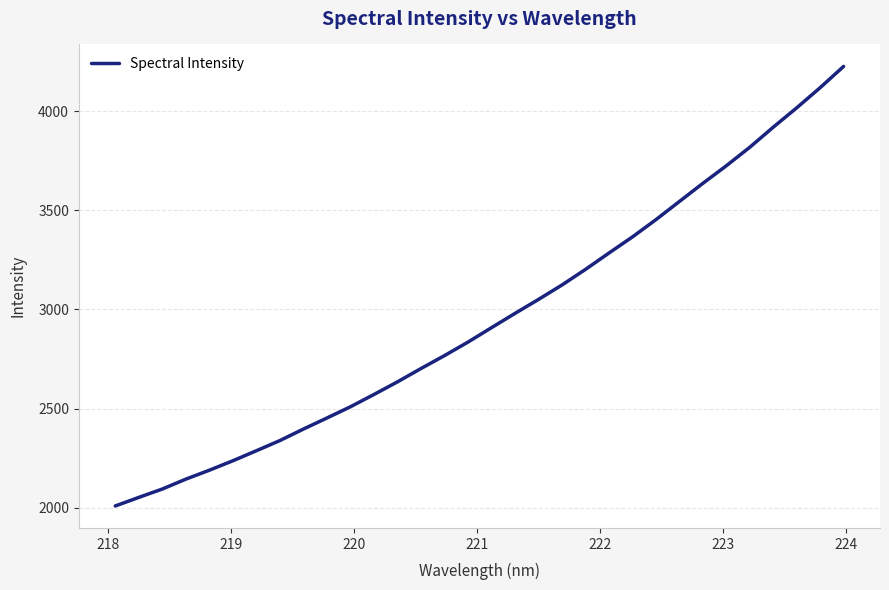

What is the minimum value shown in the chart?

2008.4